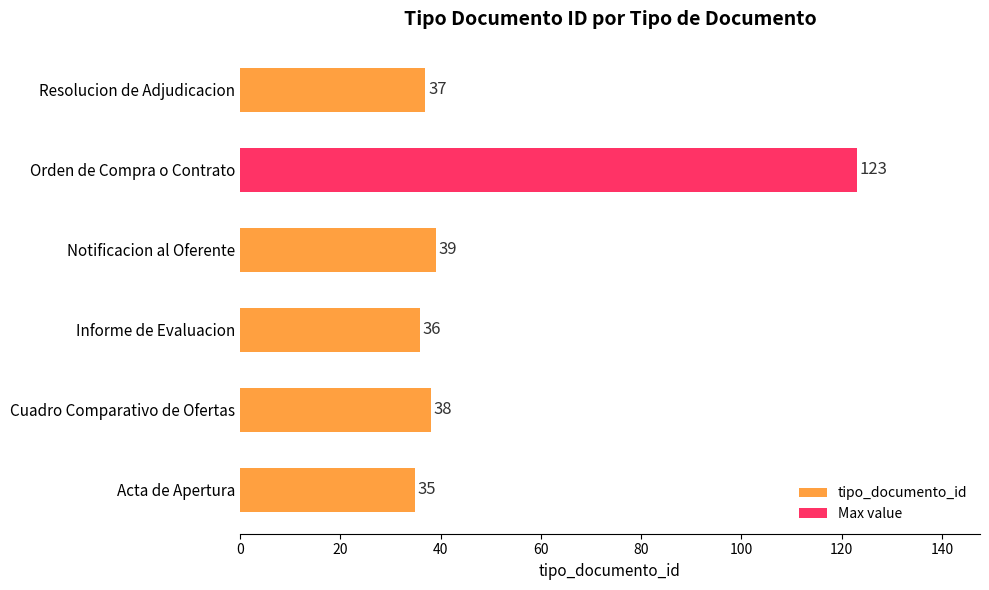

At which label is the value closest to 79?

Notificacion al Oferente